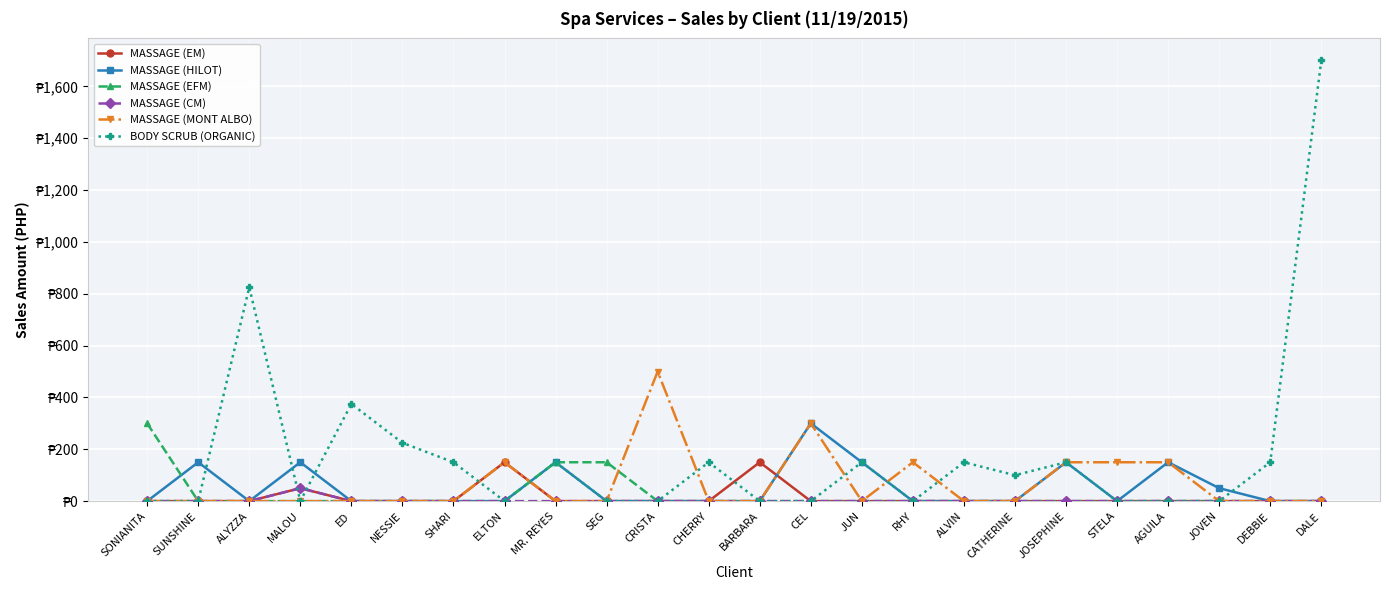

What are all the series names shown in the legend?

MASSAGE (EM), MASSAGE (HILOT), MASSAGE (EFM), MASSAGE (CM), MASSAGE (MONT ALBO), BODY SCRUB (ORGANIC)